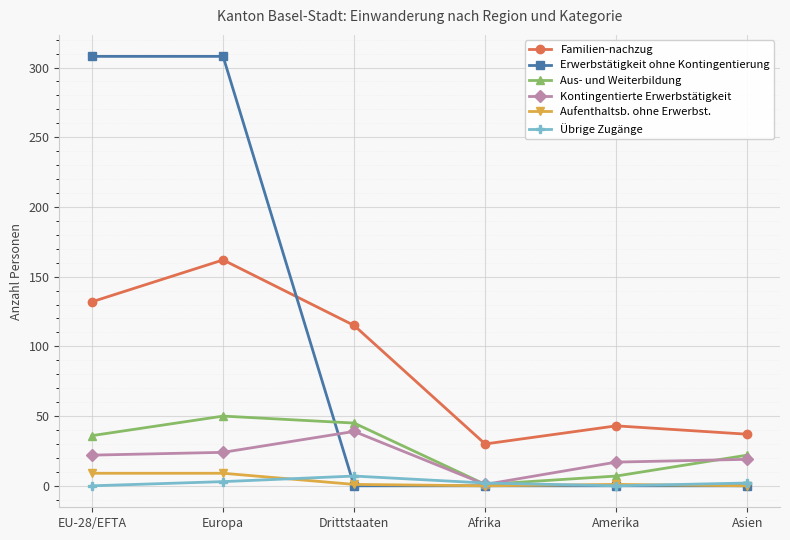

How many times do Erwerbstätigkeit ohne Kontingentierung and Familien-nachzug cross each other?

1